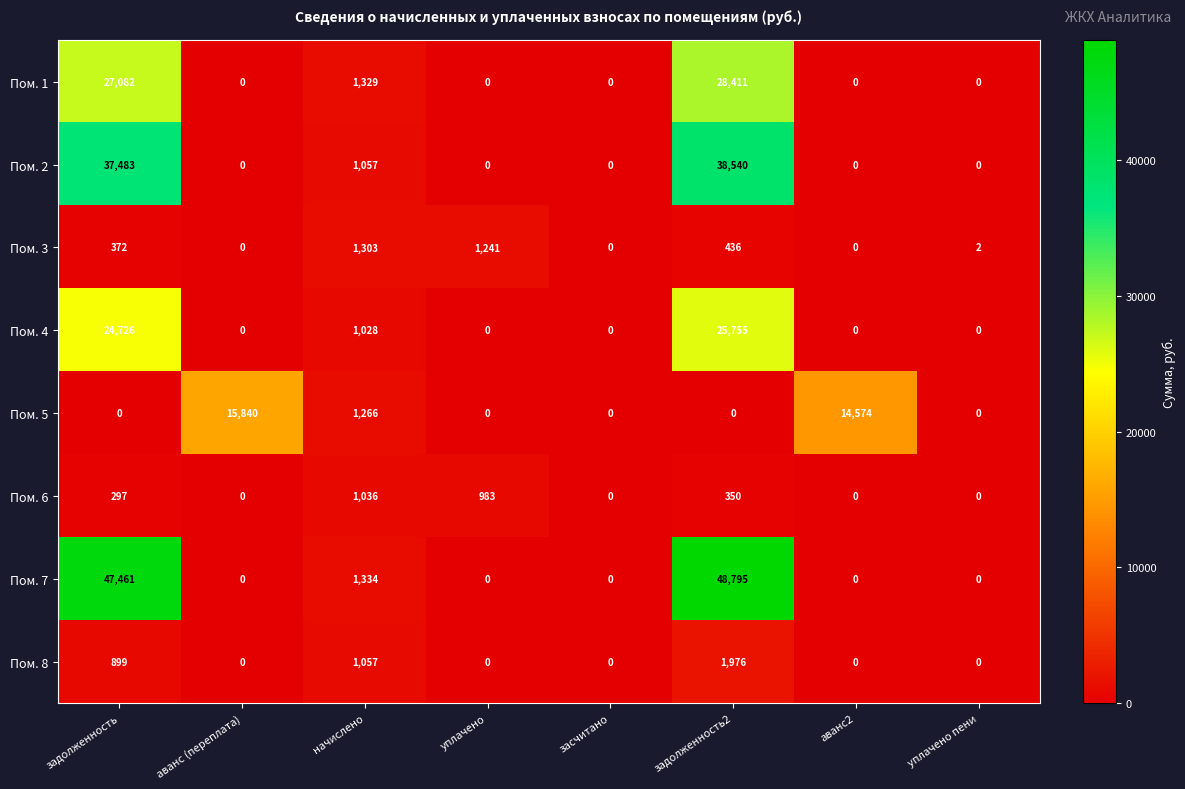

Which category has the highest value in the Пом. 1 series?

задолженность2